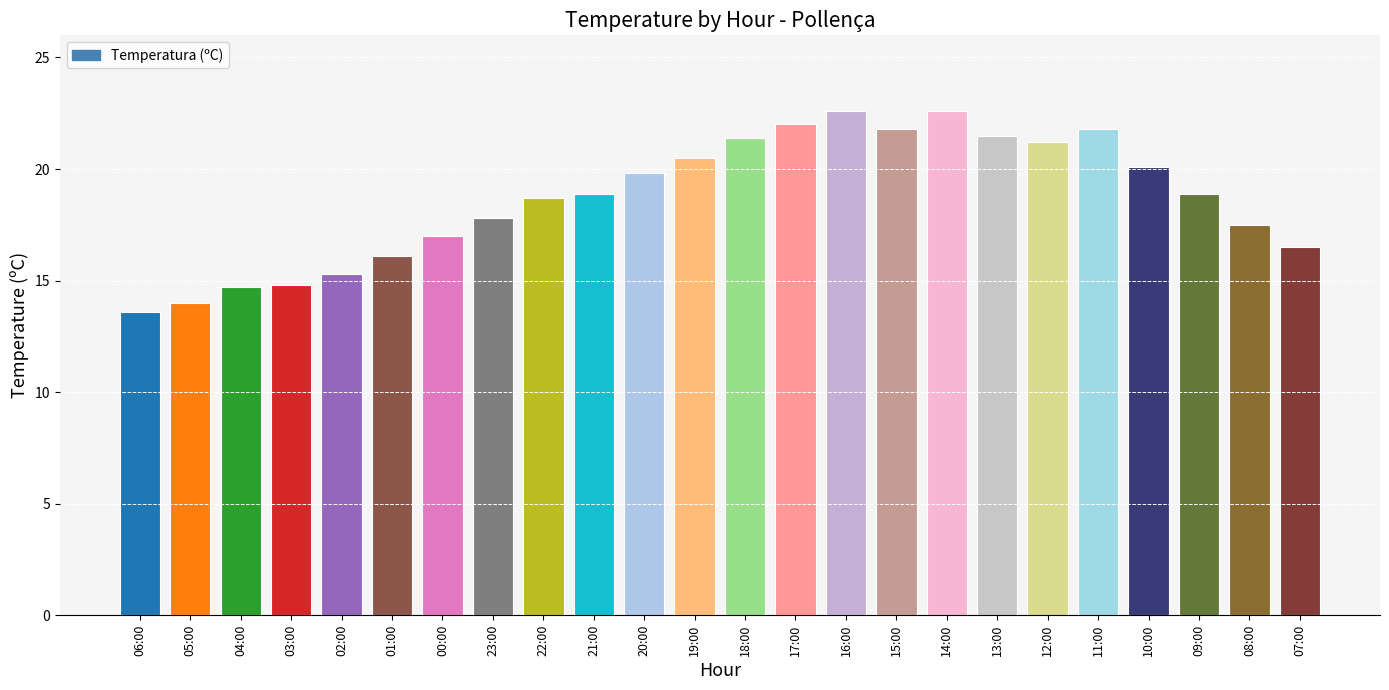

Reading left to right, list all the values displayed in this chart.

13.6	14.0	14.7	14.8	15.3	16.1	17.0	17.8	18.7	18.9	19.8	20.5	21.4	22.0	22.6	21.8	22.6	21.5	21.2	21.8	20.1	18.9	17.5	16.5